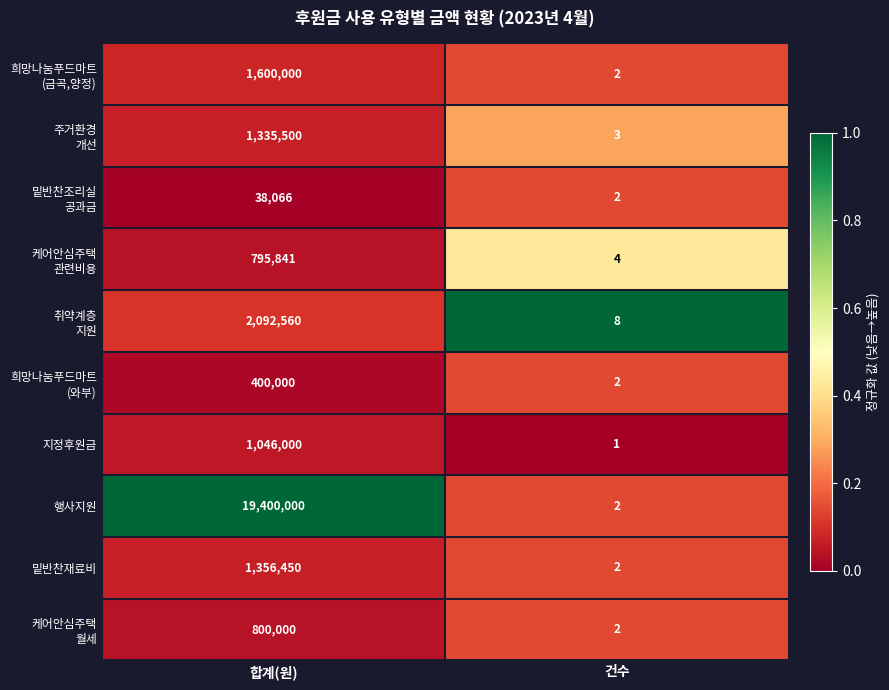

Which series has the largest total across all categories?

행사지원